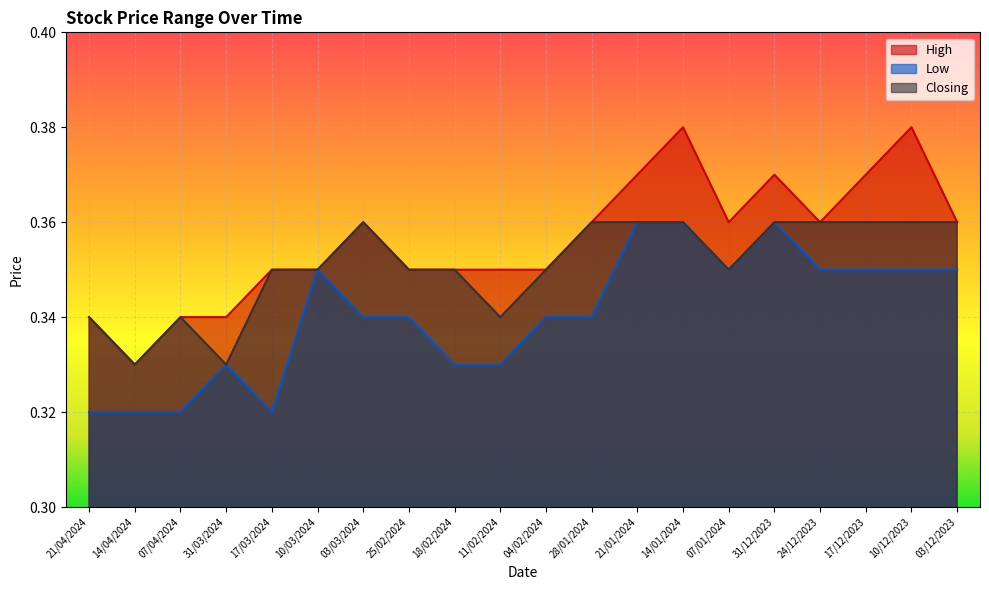

List the labels in order of Low value, smallest first.

21/04/2024, 14/04/2024, 07/04/2024, 17/03/2024, 31/03/2024, 18/02/2024, 11/02/2024, 03/03/2024, 25/02/2024, 04/02/2024, 28/01/2024, 10/03/2024, 07/01/2024, 24/12/2023, 17/12/2023, 10/12/2023, 03/12/2023, 21/01/2024, 14/01/2024, 31/12/2023